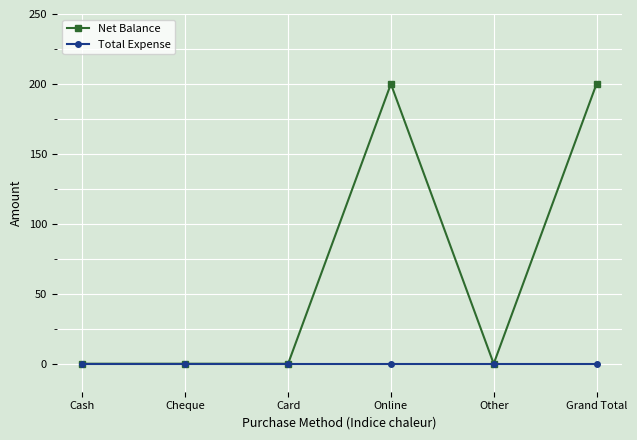

What is the label of the 3rd point from the right?

Online